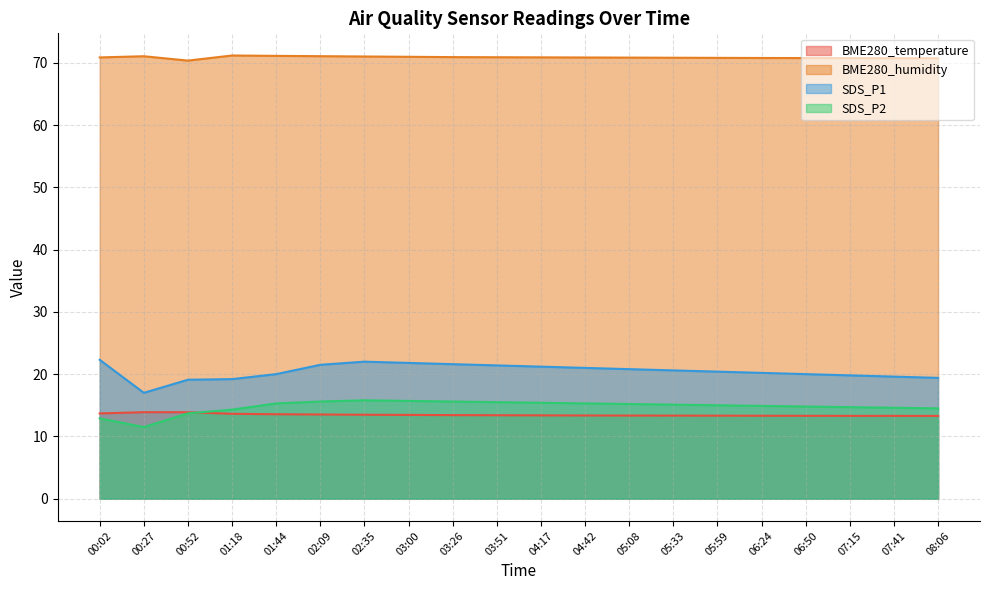

Rank the categories by BME280_humidity value from highest to lowest.

01:18, 01:44, 02:09, 00:27, 02:35, 03:00, 03:26, 03:51, 04:17, 00:02, 04:42, 05:08, 05:33, 05:59, 06:24, 06:50, 07:15, 07:41, 08:06, 00:52